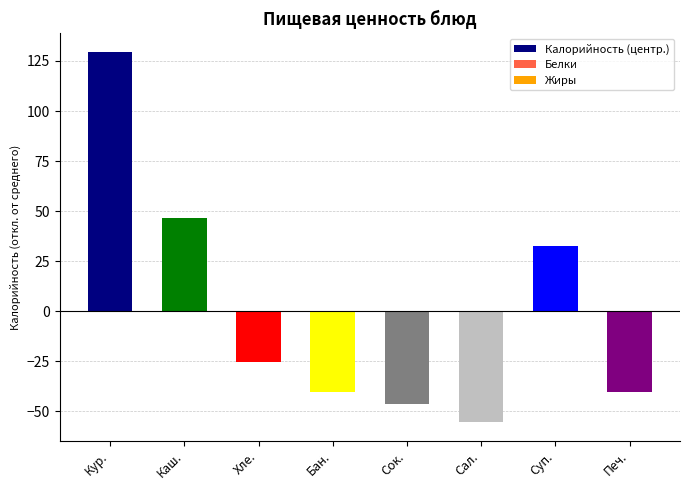

The value at Сал. is -55.5. True or false?

True